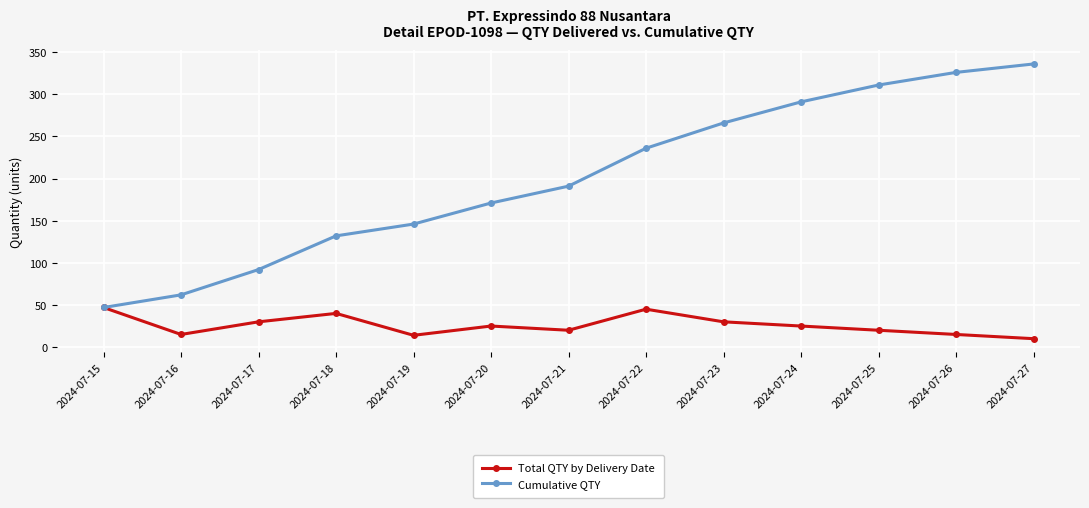

What is the sum of all Cumulative QTY values?

2607